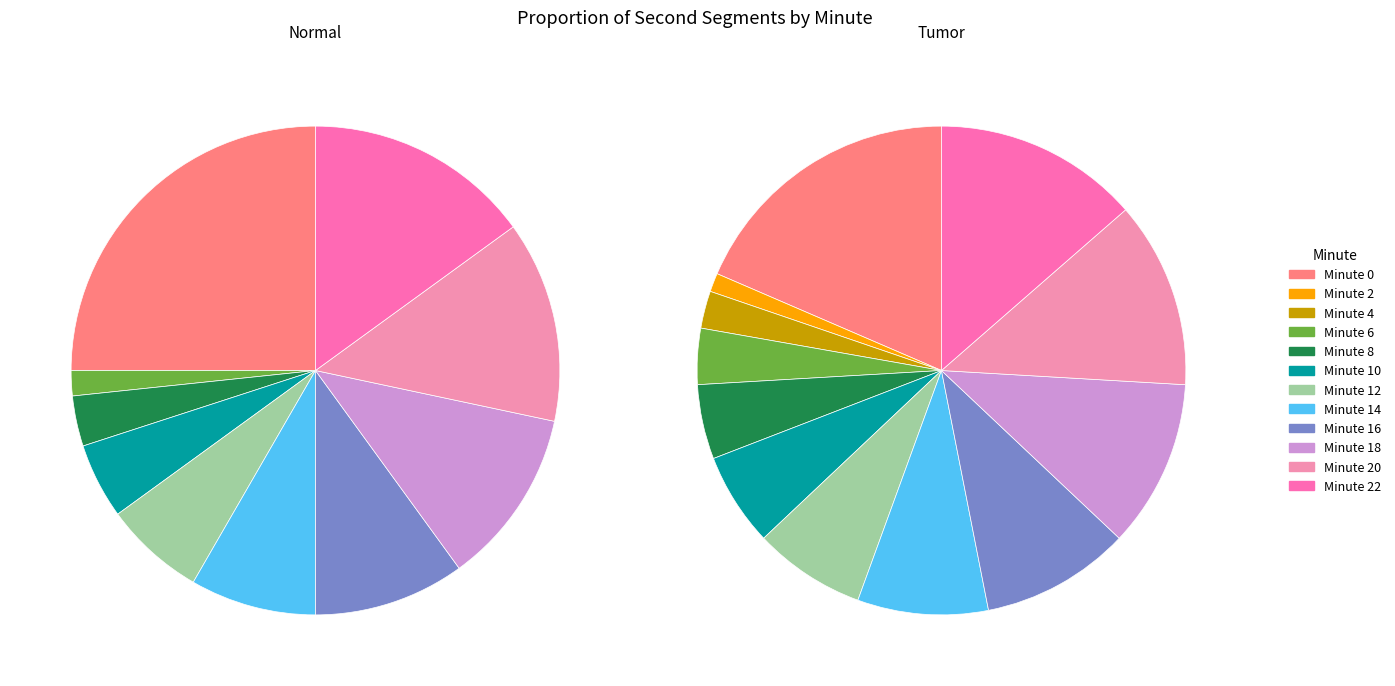

Between 22 and 4, which is larger?

22